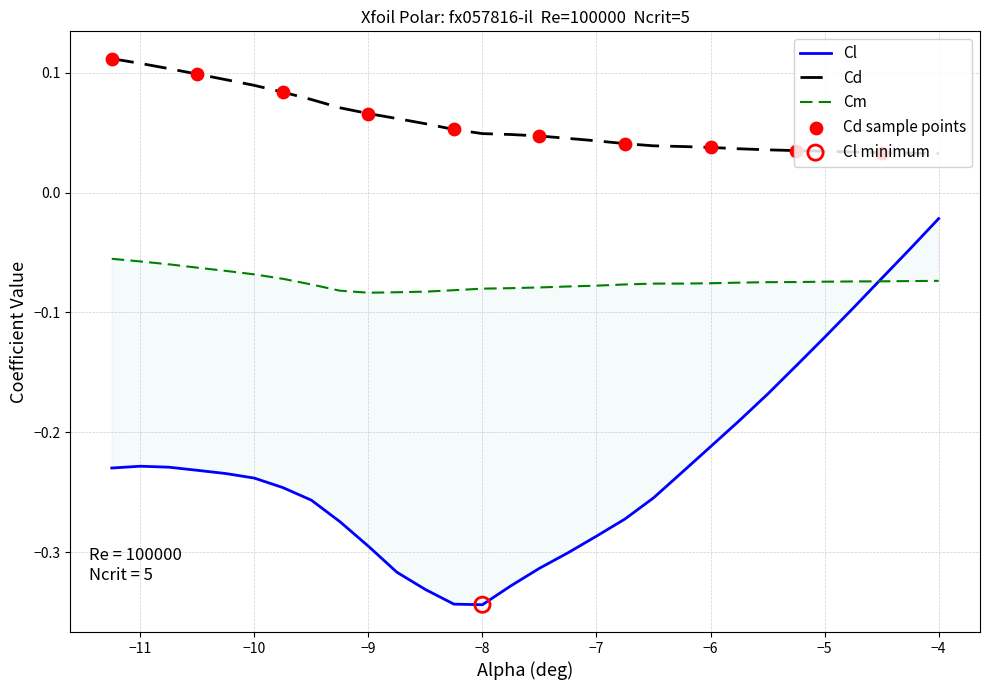

Which series reaches the maximum Y coordinate?

Cd